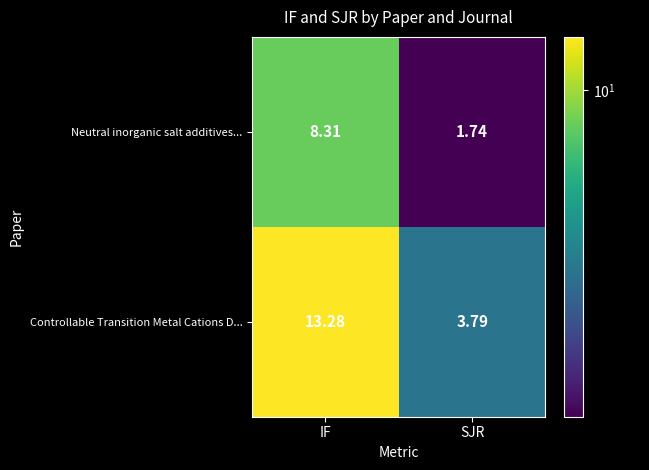

List the labels in order of Controllable Transition Metal Cations D... value, smallest first.

SJR, IF